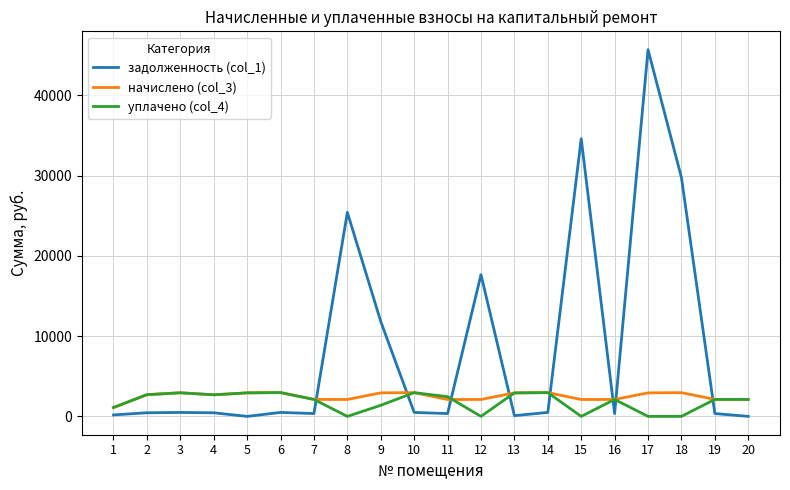

Where do начислено (col_3) and задолженность (col_1) first cross each other?

7 and 8